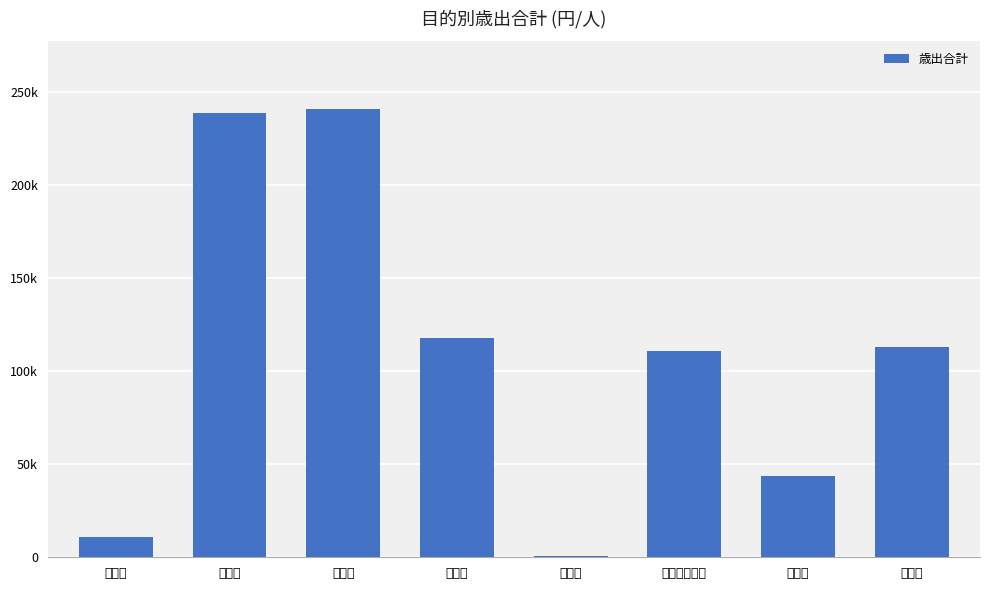

True or false: the data shows 238924 at 総務費.

True